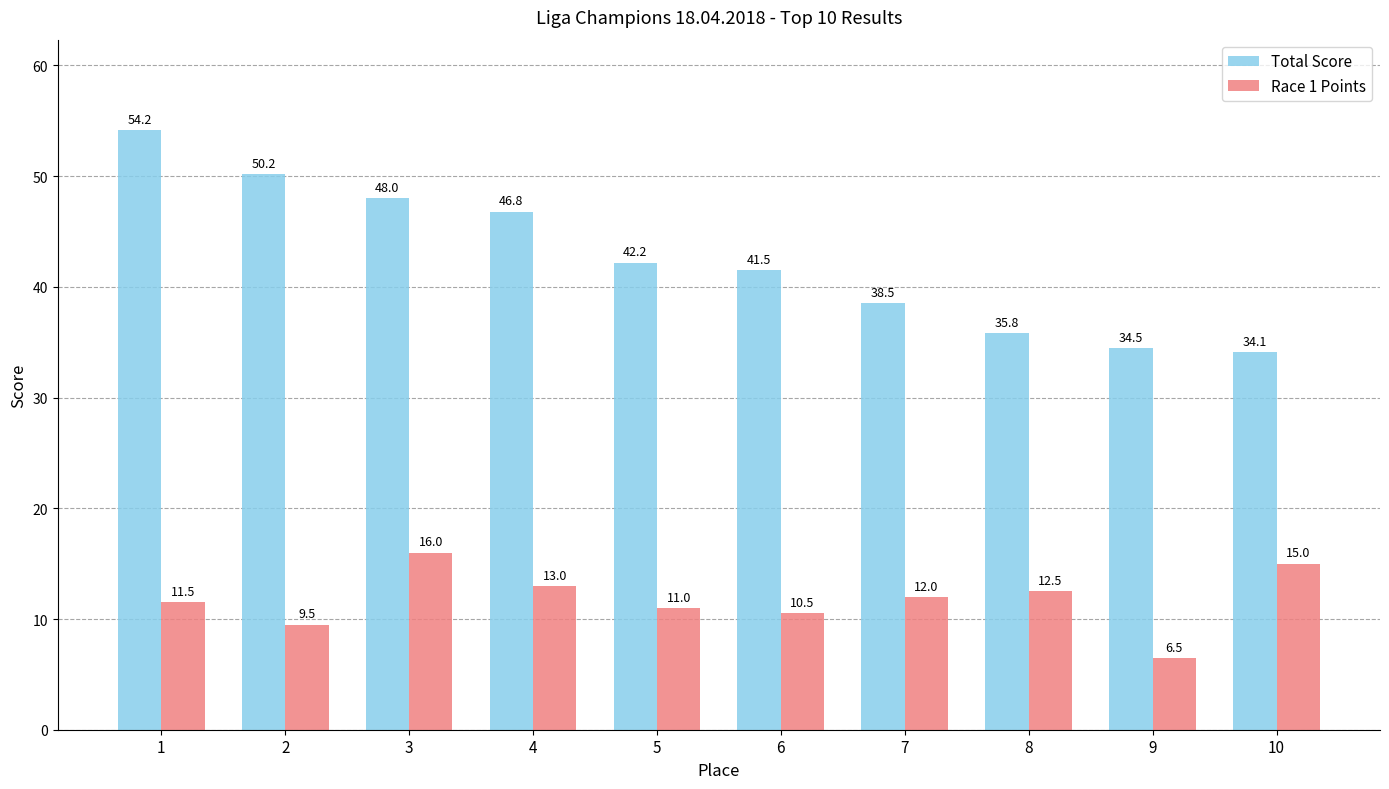

What is the spread (max minus min) of values at 6?

31.0